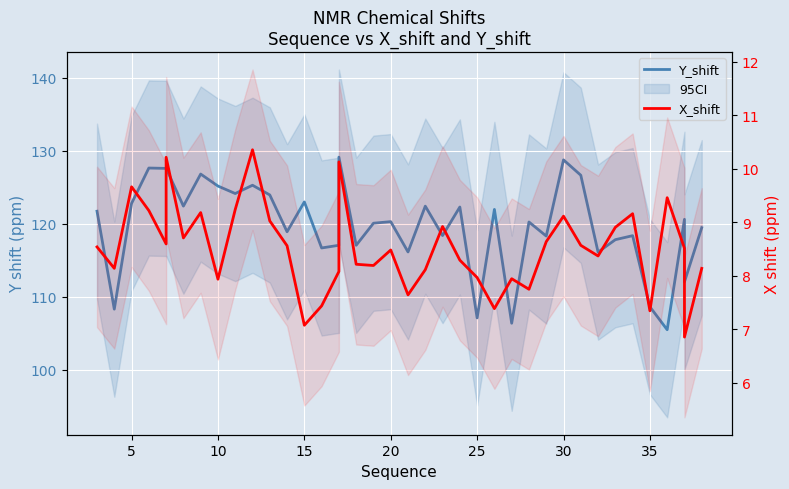

What is the sum of all Y_shift values?

4784.6